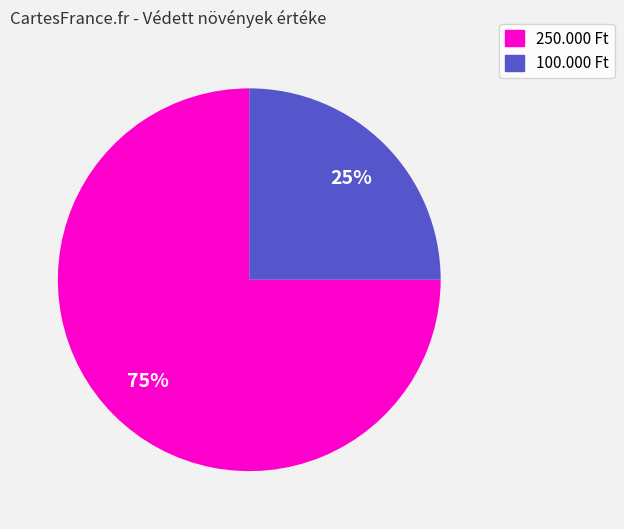

To the nearest percent, what is the difference between the 100.000 Ft and 250.000 Ft slice percentages?

50%